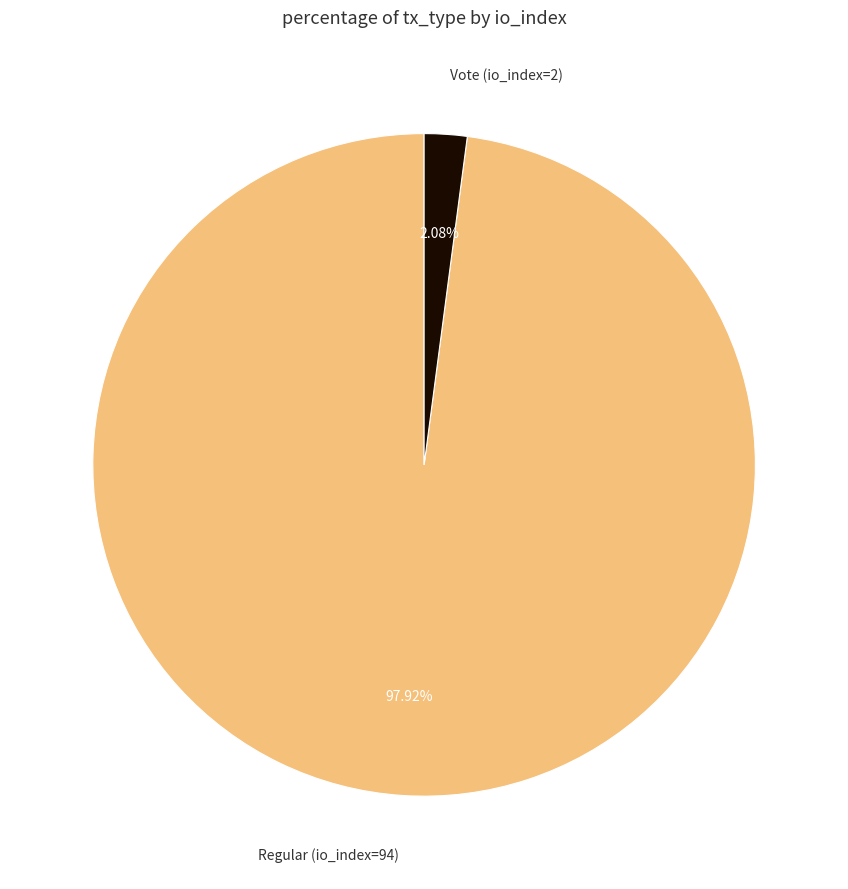

Is there a majority slice in this chart?

Yes